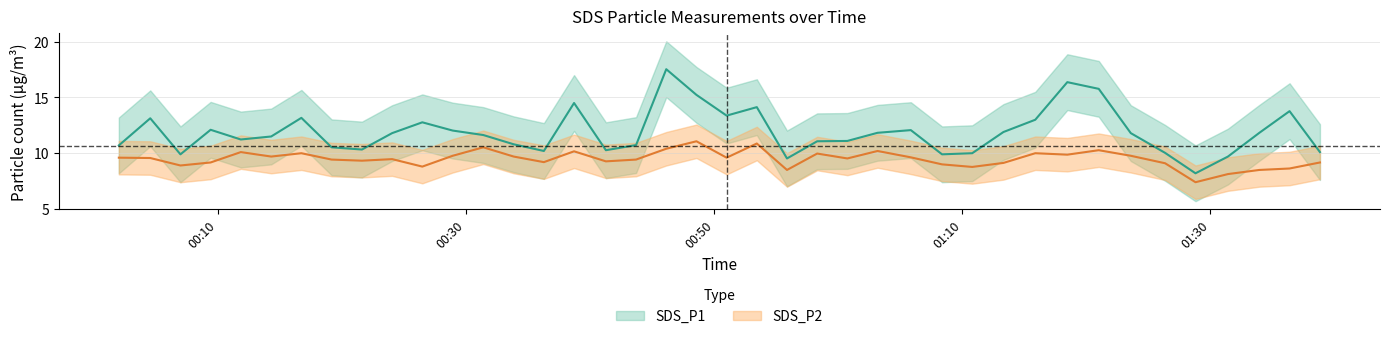

The SDS_P2 series shows 5.7 at 2021/08/03 00:14:17. True or false?

False